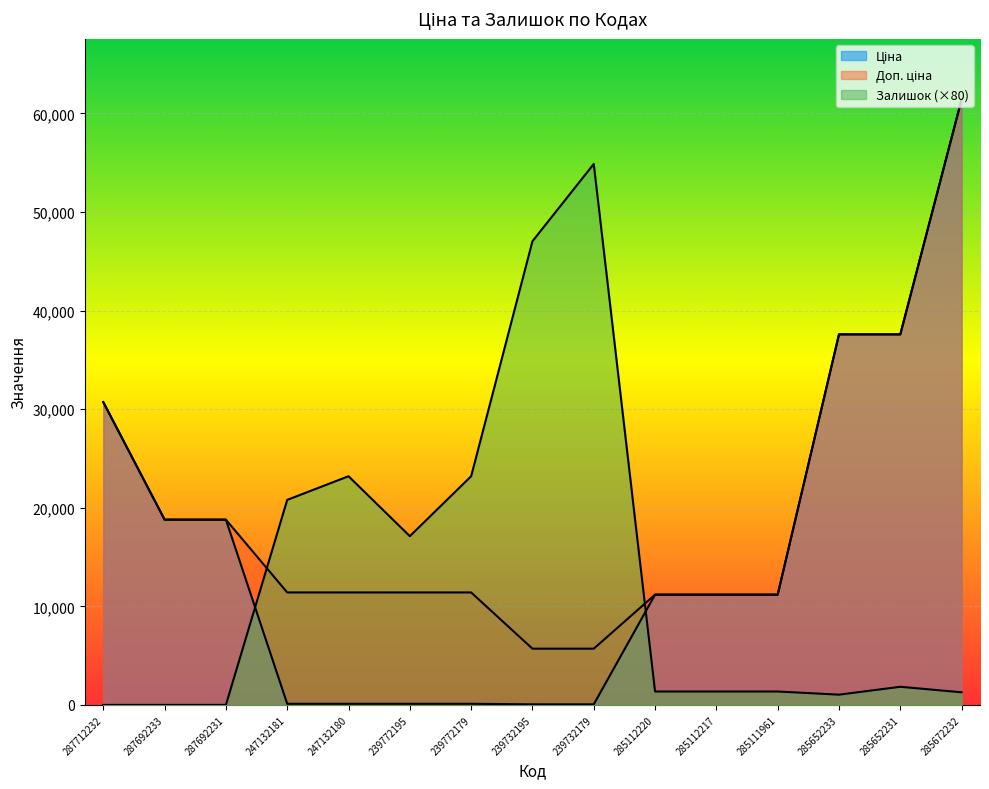

What is the label of the 9th point from the left?

239732179